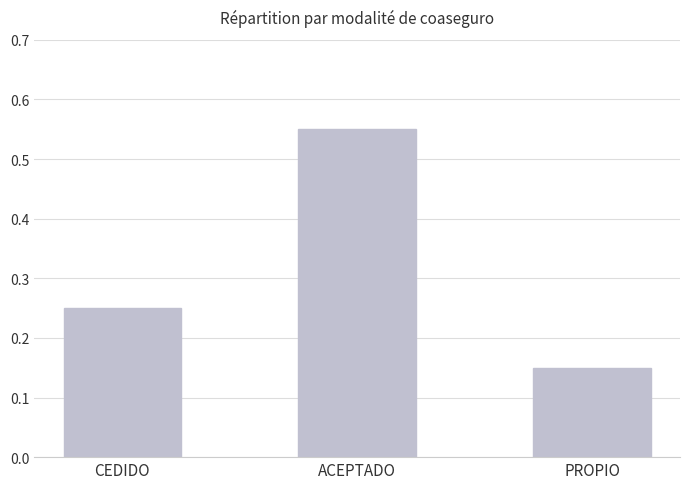

What is the change in value from CEDIDO to ACEPTADO?

+0.3